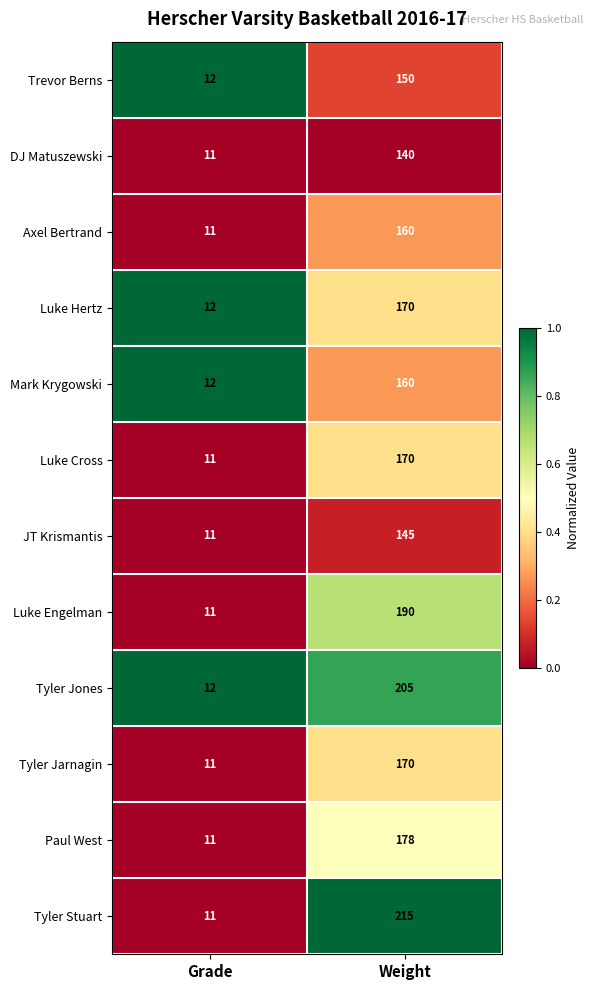

Which category has the highest value across all series?

Weight